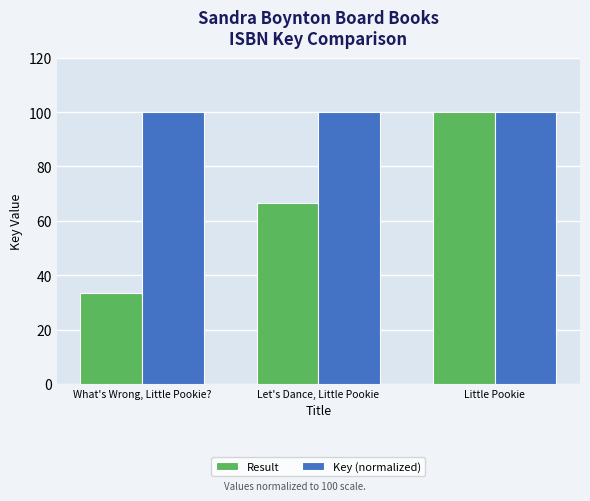

Is it true that Key (normalized) equals 37.3 at What's Wrong, Little Pookie??

False